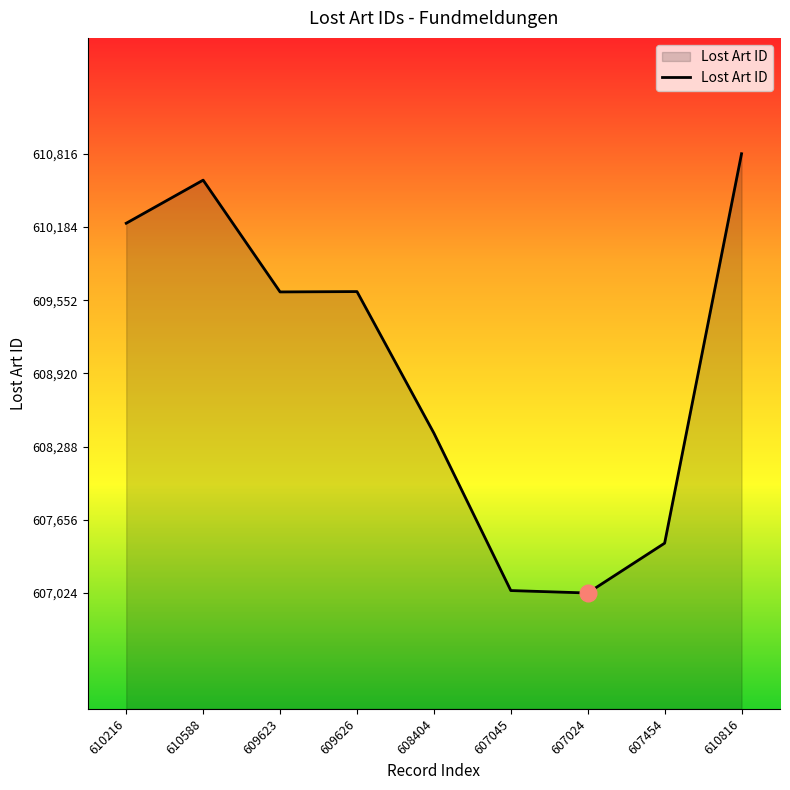

Where is the data nearest to the value 608920?

608404